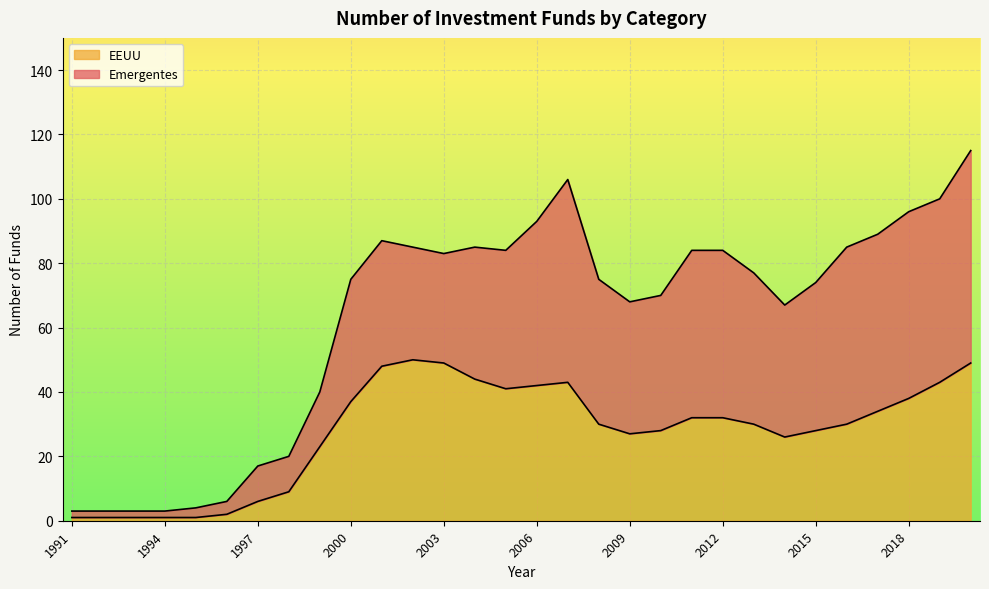

What is the minimum value shown in the chart?

1